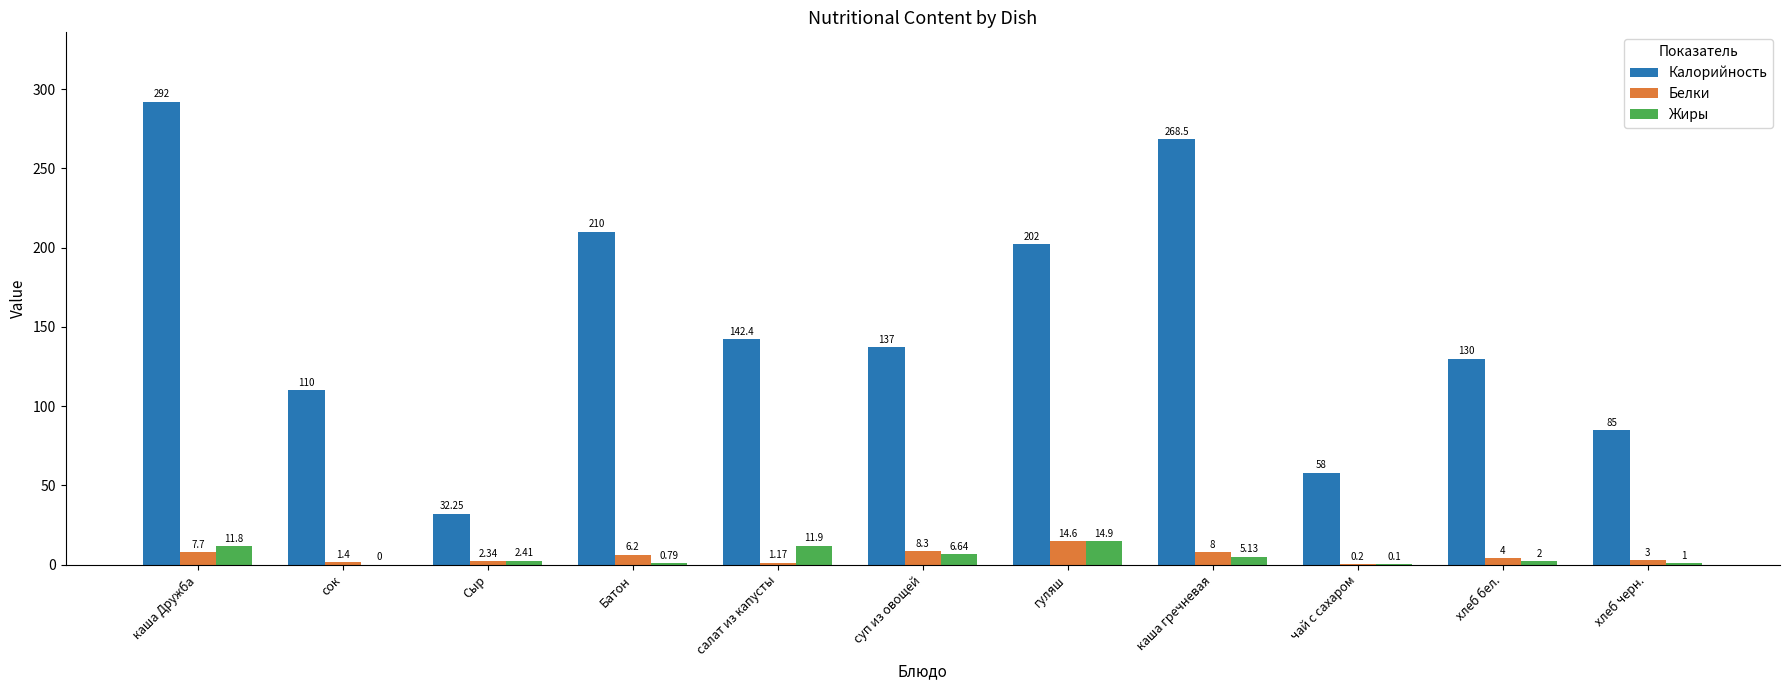

Read the Жиры value at чай с сахаром.

0.1